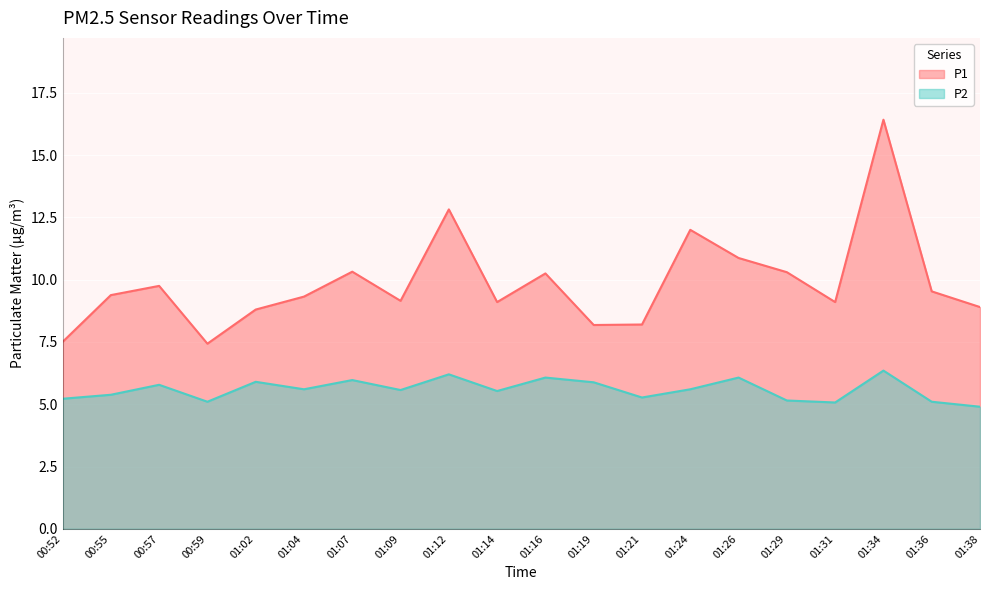

Is it true that P2 equals 5.2 at 01:29?

True